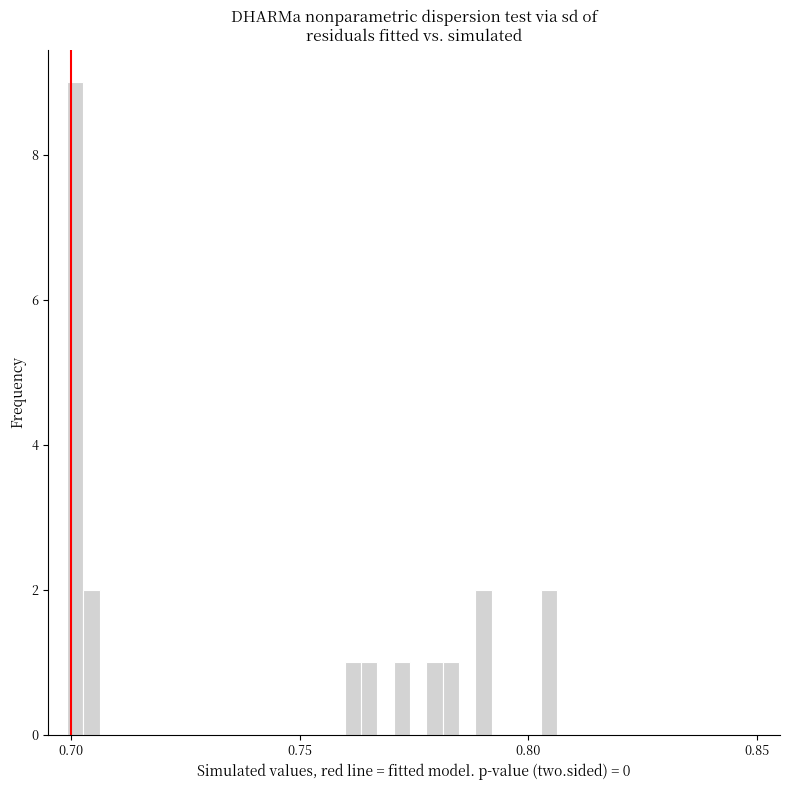

Around what value on the x-axis is the tallest bar? Give the approximate position of its centre, as read against the axis.

0.700